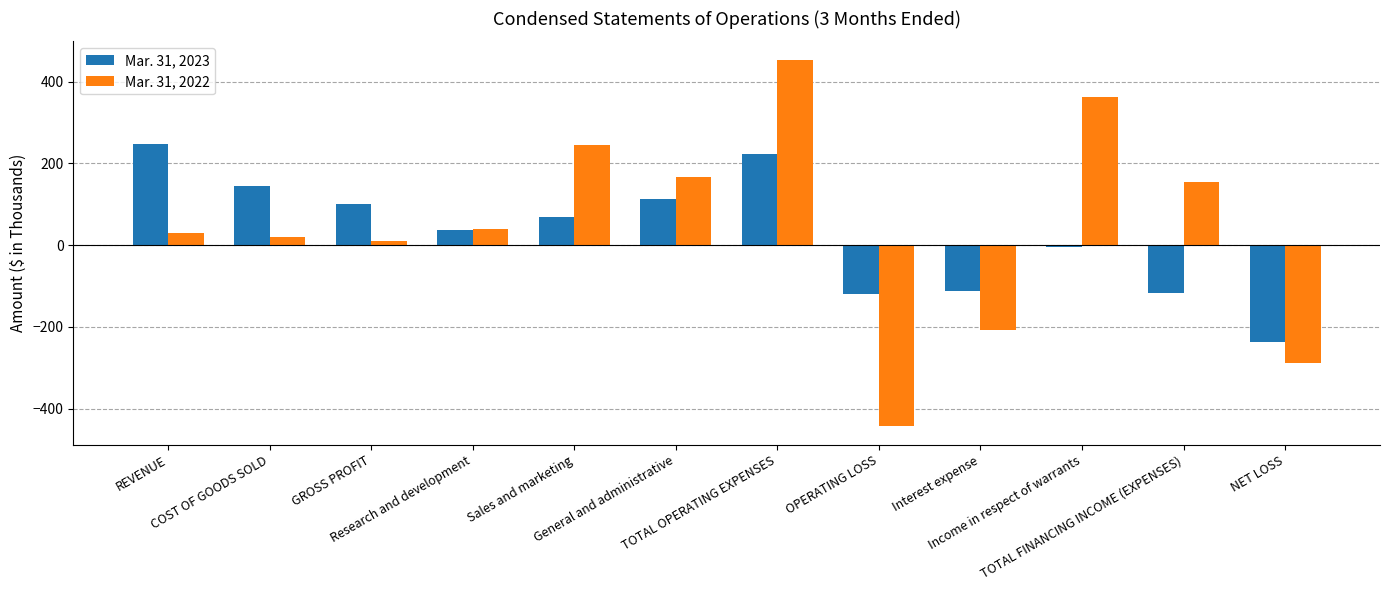

What is the smallest value displayed?

-443